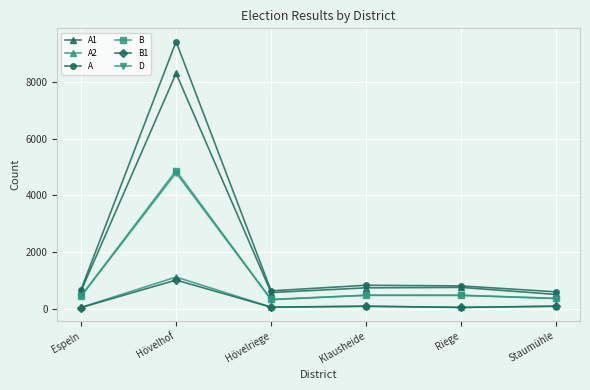

How many data points in D are less than 474?

3